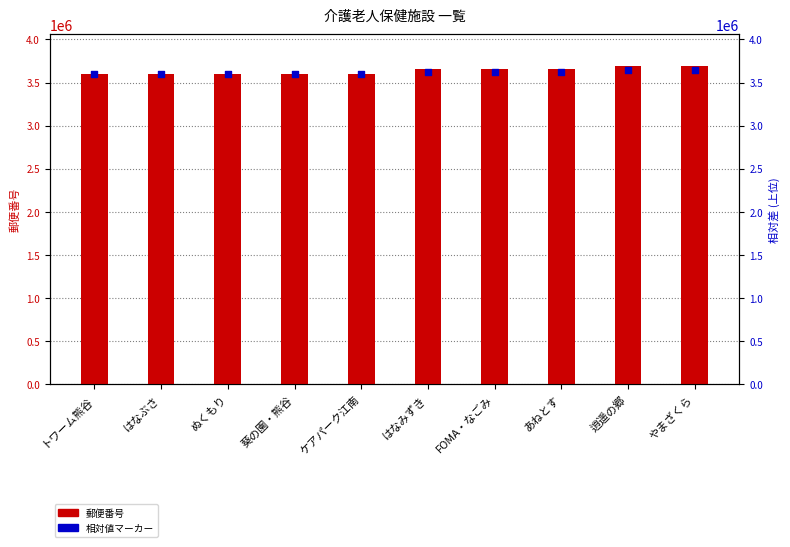

What is the total value across all series at 逍遥の郷?

7331851.0